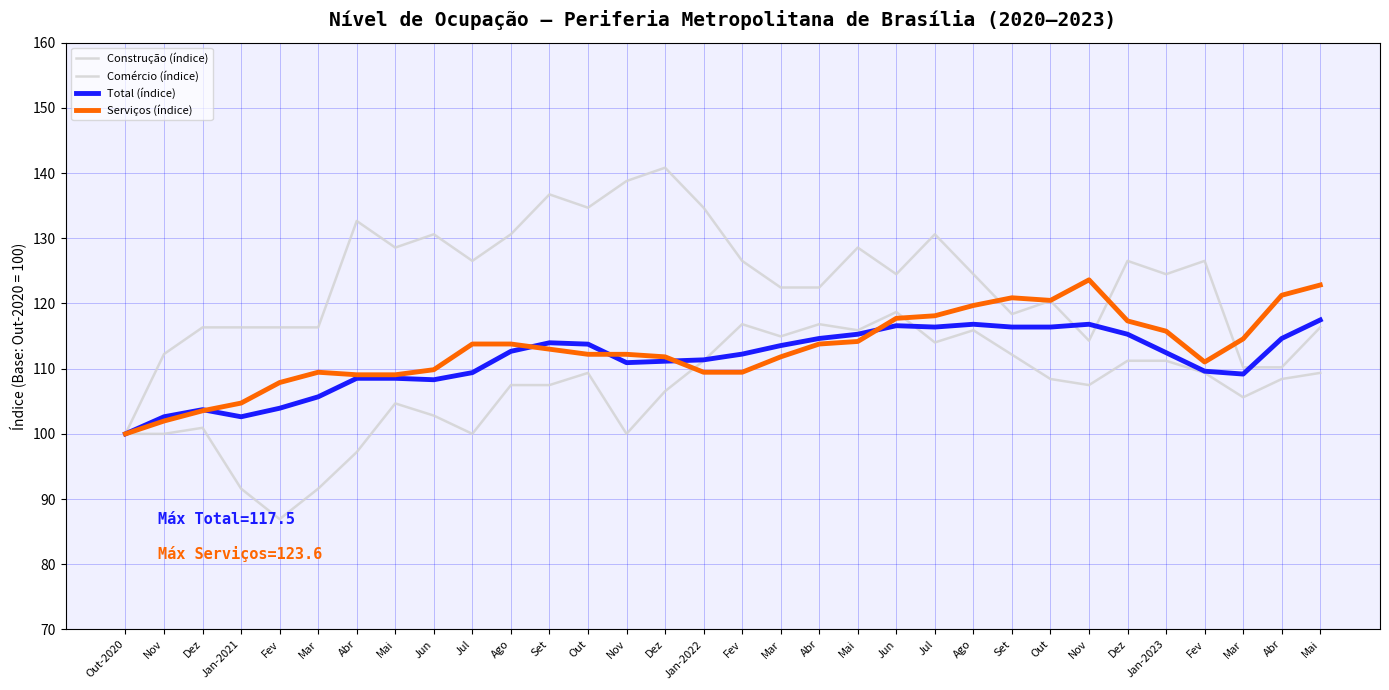

The value of Construção (índice) at Out-2020 is 100.0. True or false?

True